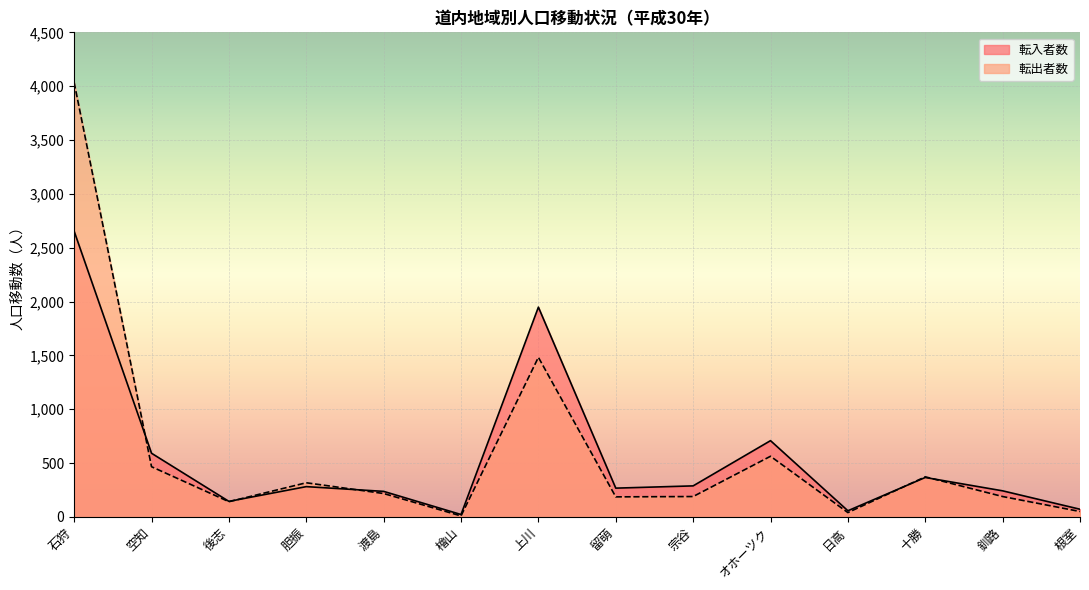

Is it true that 転入者数 equals 248 at 後志?

False